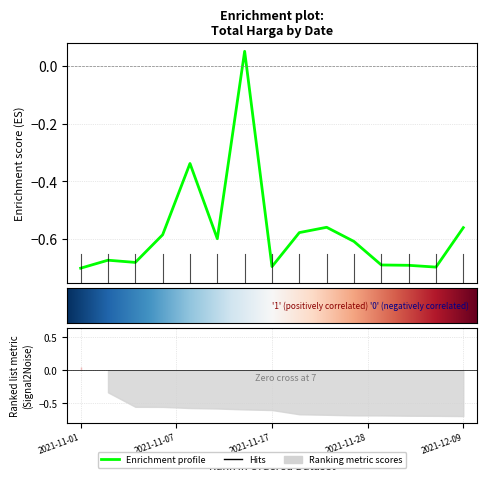

Reading right to left, extract all data points from this chart.

-0.6	-0.7	-0.7	-0.7	-0.6	-0.6	-0.6	-0.7	0.1	-0.6	-0.3	-0.6	-0.7	-0.7	-0.7